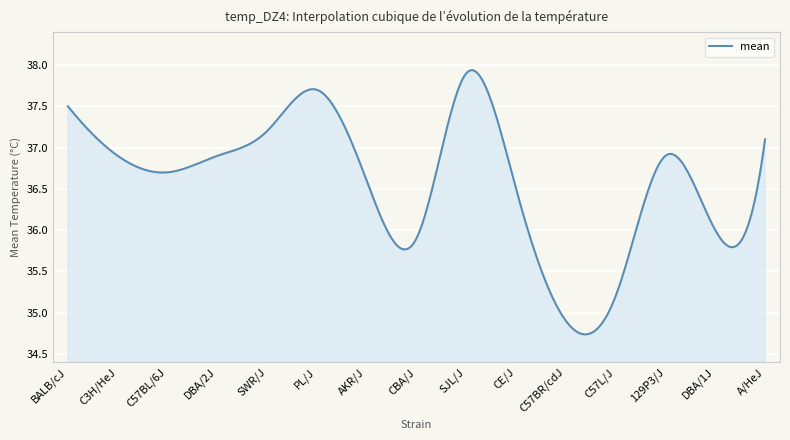

At which category does the chart reach its minimum across all series?

C57BR/cdJ